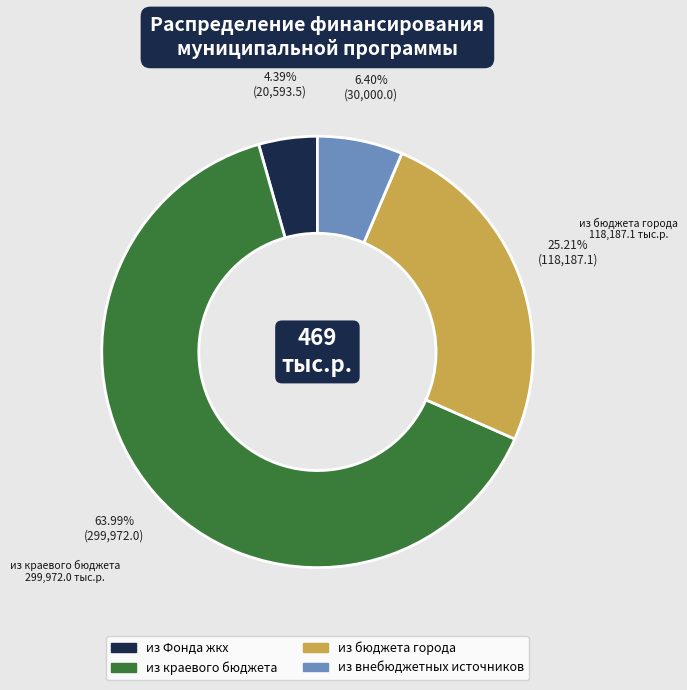

To the nearest percent, what is the difference between the из внебюджетных источников and из Фонда жкх slice percentages?

2%